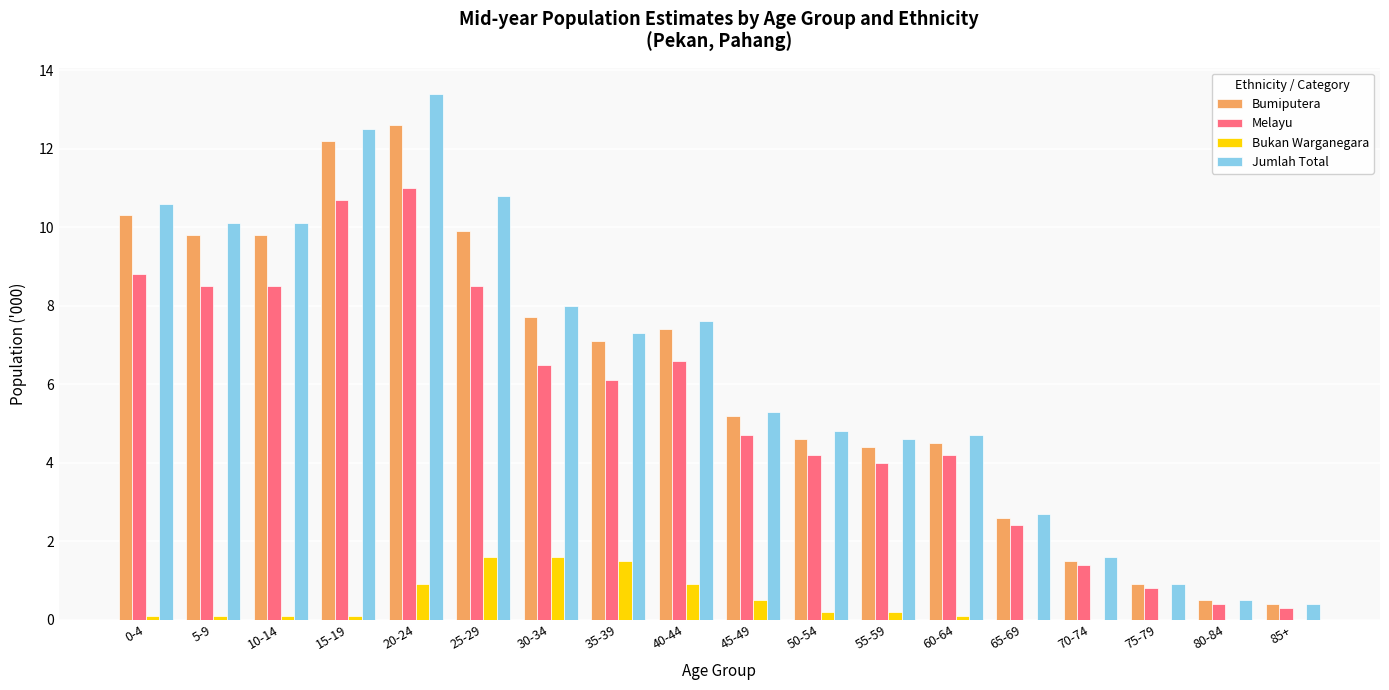

Which series changed the most between 50-54 and 70-74?

Jumlah Total